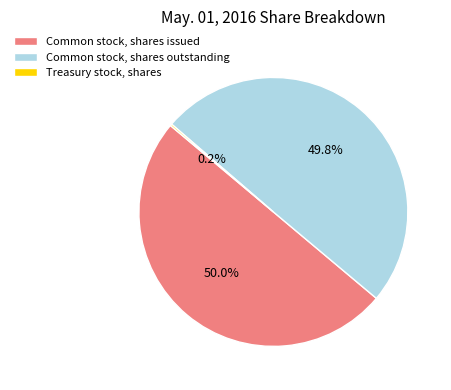

What is the ratio of the value at Common stock, shares issued to the value at Common stock, shares outstanding?

1.0